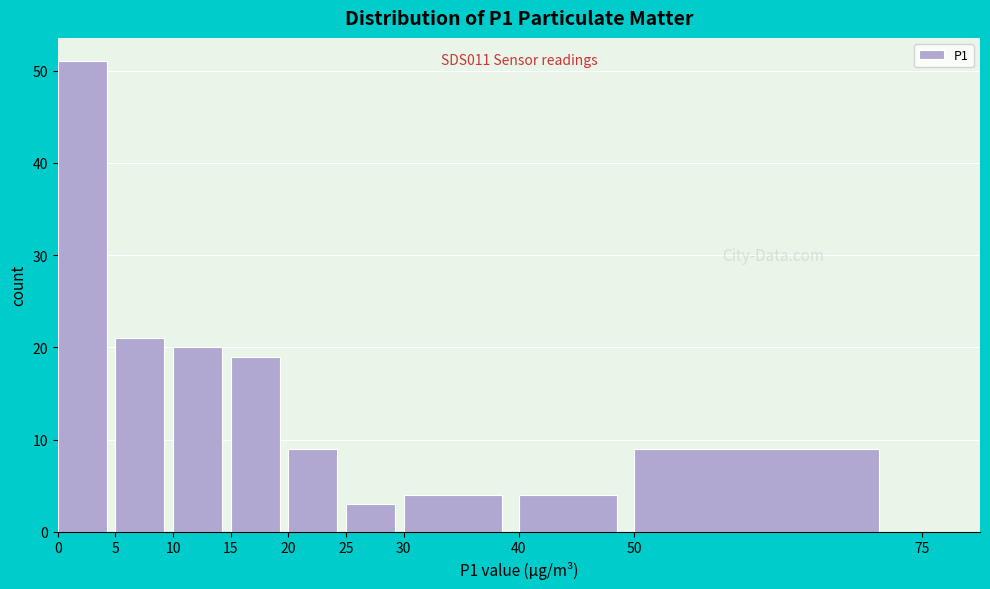

Which range on the x-axis has the tallest bar?

0 to 5